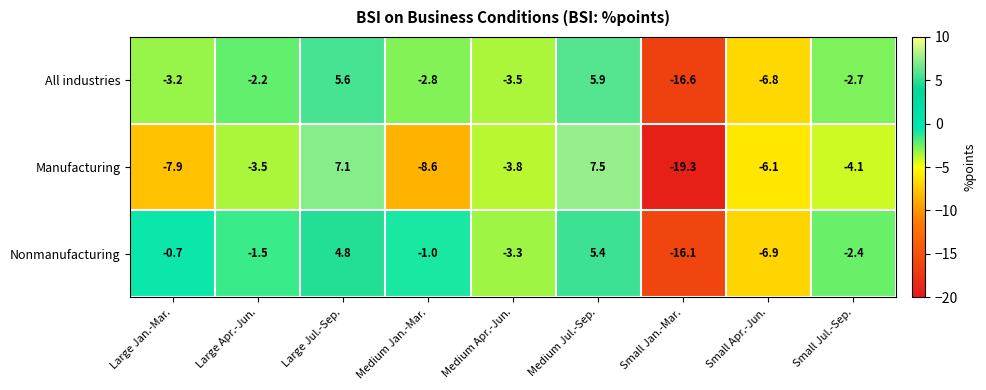

What is the sum of all All industries values?

-26.3